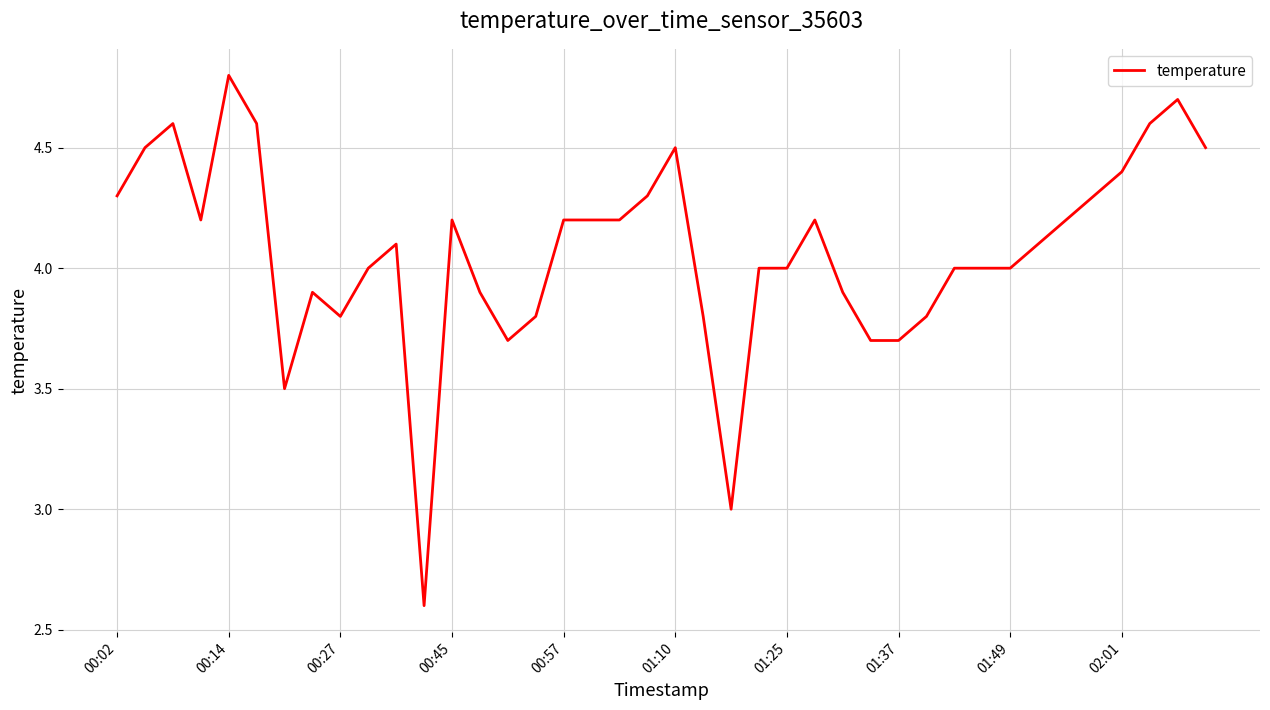

How many lines are shown in the chart?

1